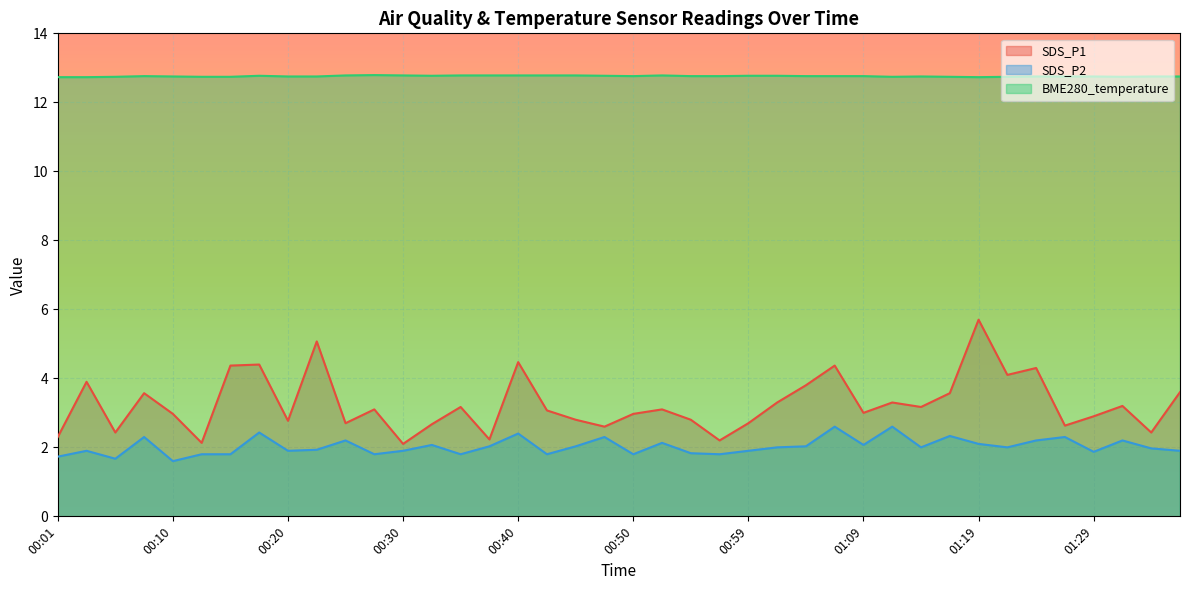

Between 00:10 and 01:14, which series saw the biggest shift?

SDS_P2